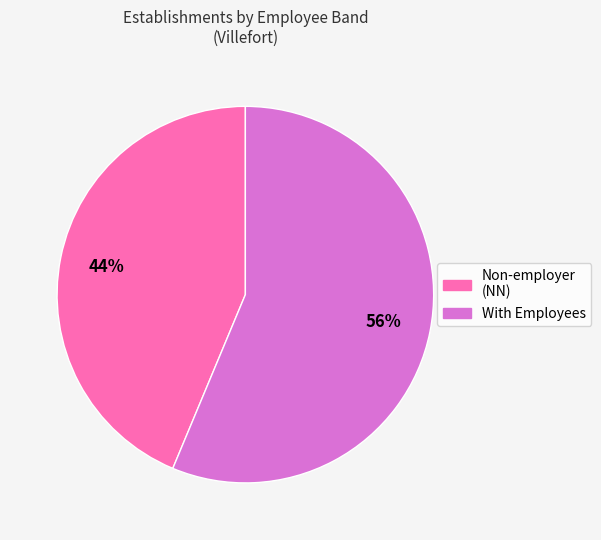

Is there a majority slice in this chart?

Yes